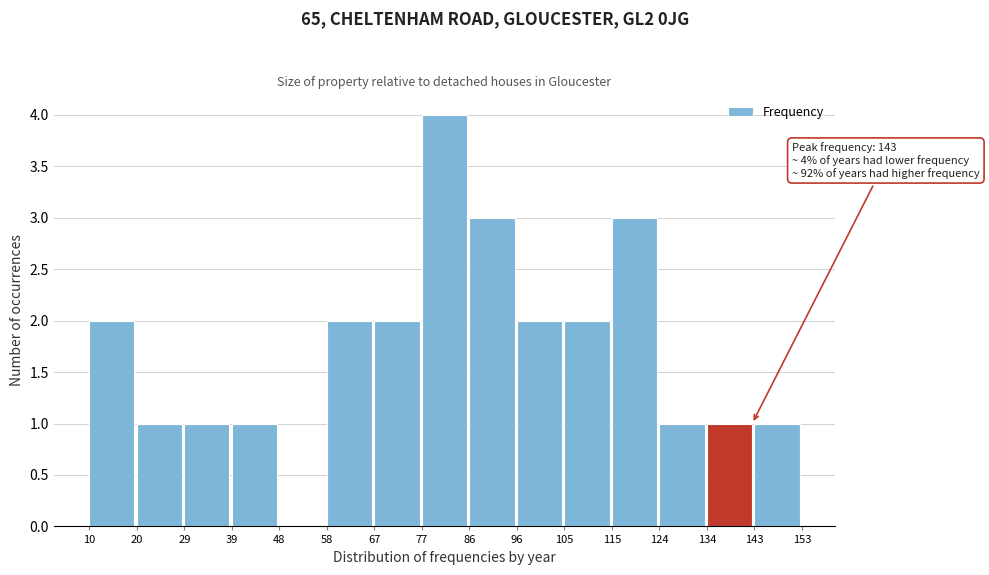

Which range on the x-axis has the tallest bar?

77 to 86